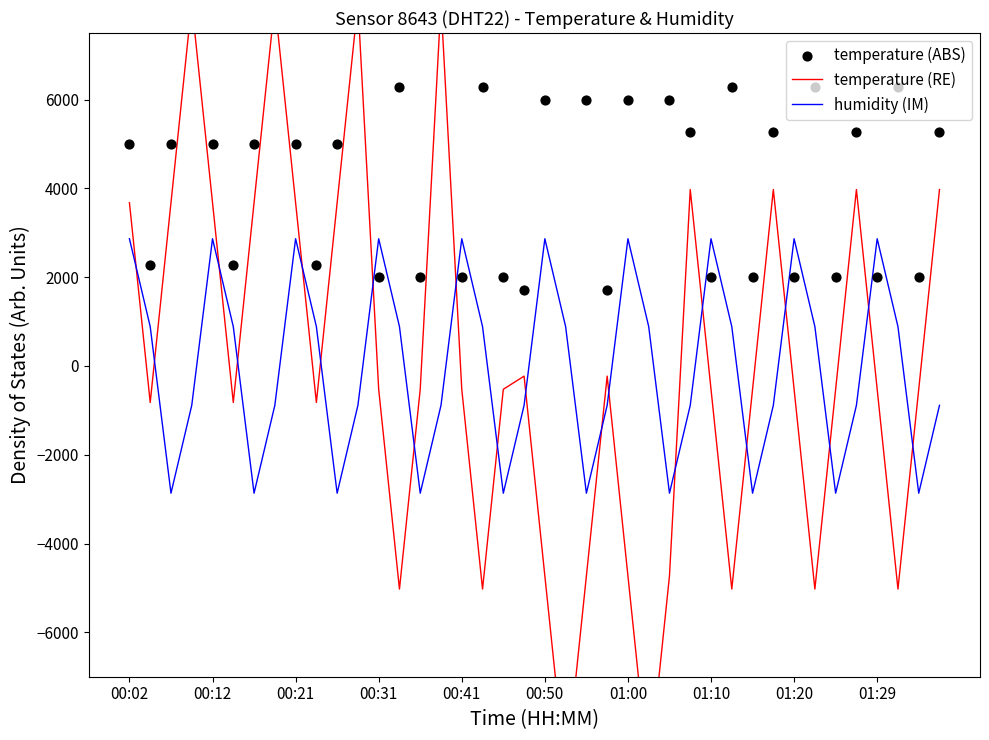

What are all the series names shown in the legend?

temperature (RE), humidity (IM), temperature (ABS)